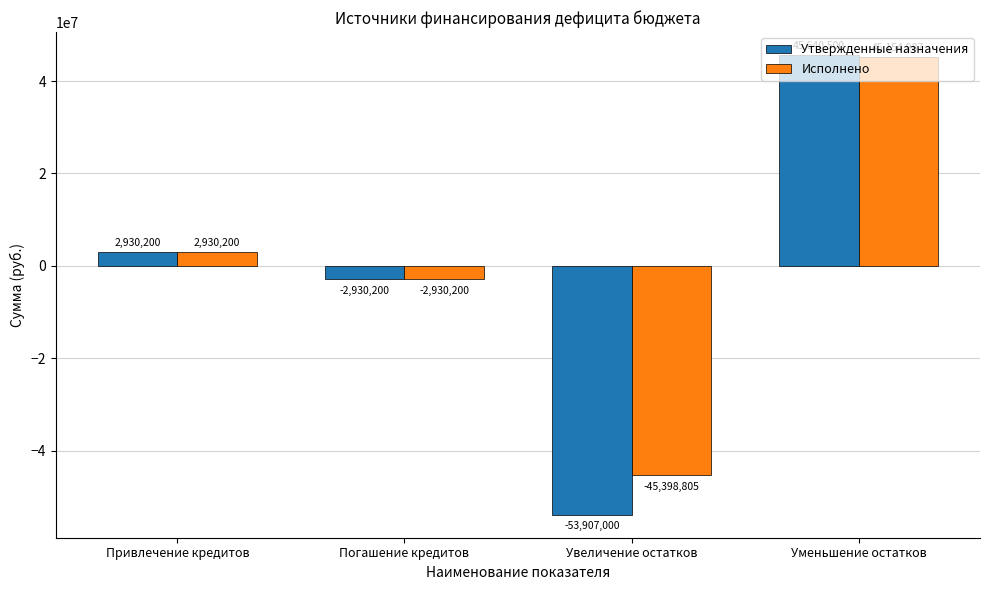

Is it true that Утвержденные назначения equals -2930200.0 at Погашение кредитов?

True